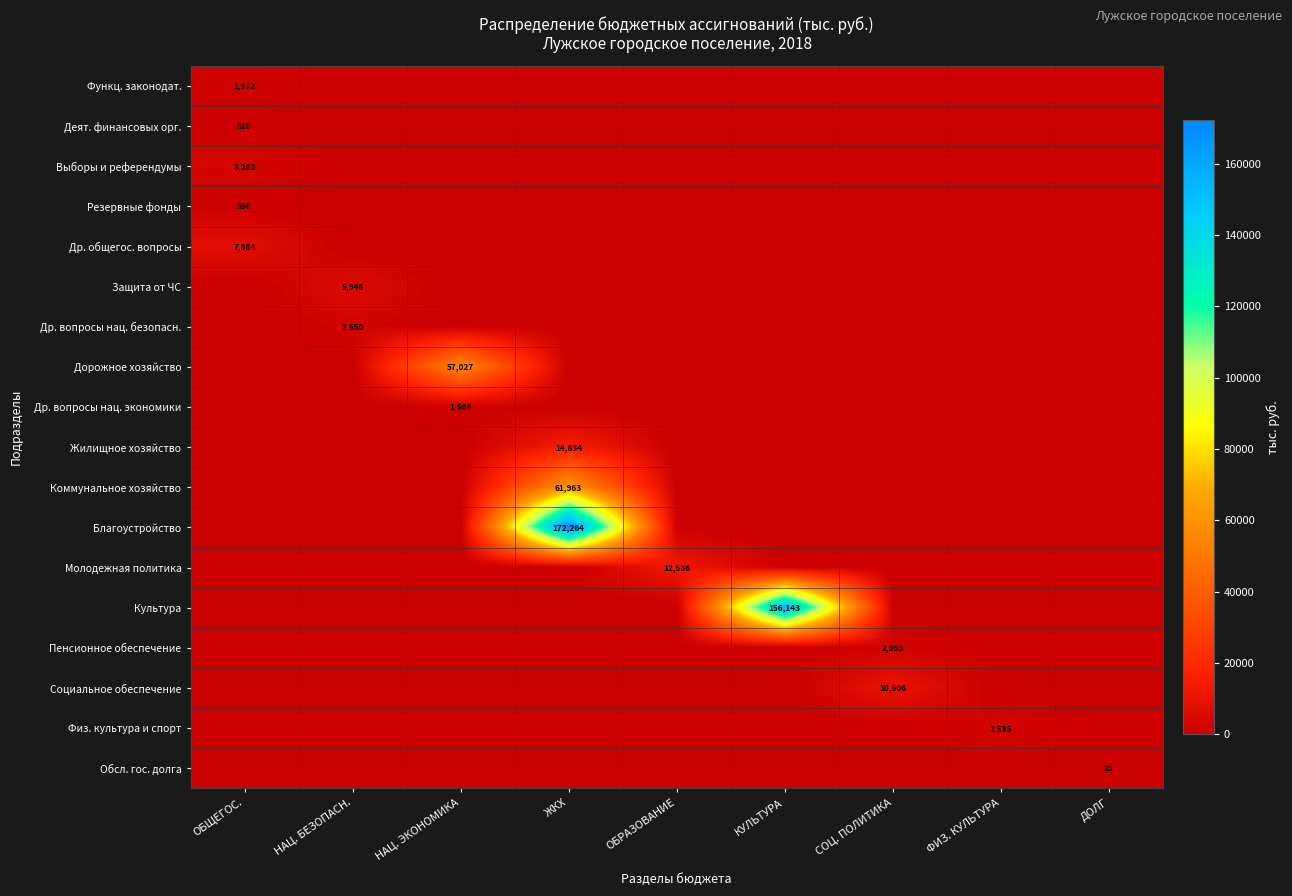

Rank the series by their maximum value, from lowest to highest.

Обсл. гос. долга, Деят. финансовых орг., Резервные фонды, Др. вопросы нац. экономики, Функц. законодат., Пенсионное обеспечение, Физ. культура и спорт, Др. вопросы нац. безопасн., Выборы и референдумы, Защита от ЧС, Др. общегос. вопросы, Социальное обеспечение, Молодежная политика, Жилищное хозяйство, Дорожное хозяйство, Коммунальное хозяйство, Культура, Благоустройство